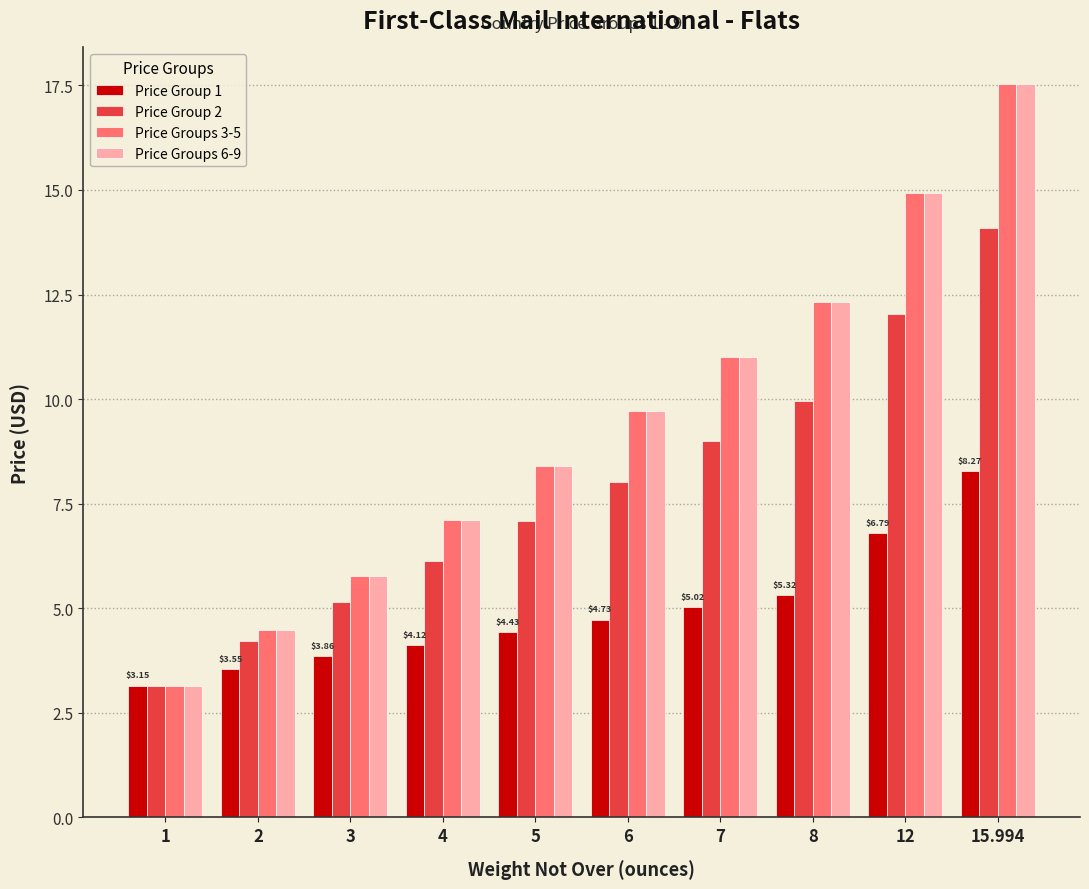

What is the average value of the Price Group 1 series?

4.9